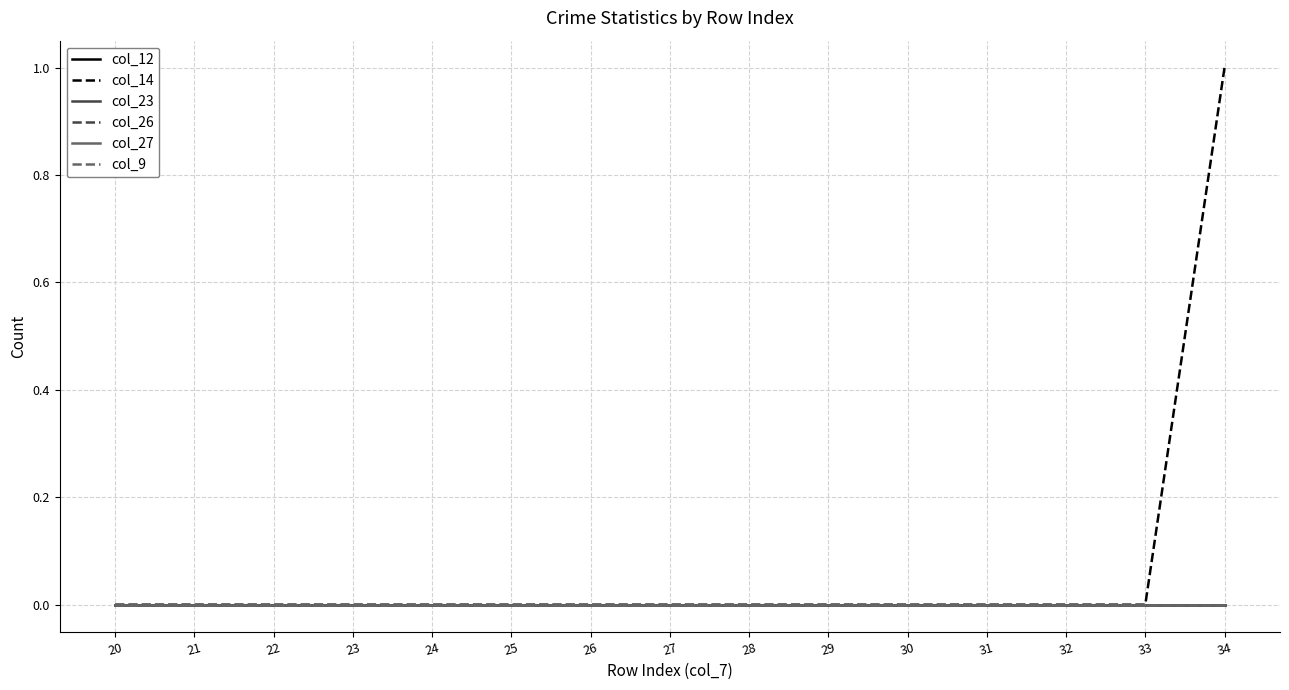

True or false: col_14 and col_12 cross at least once.

False